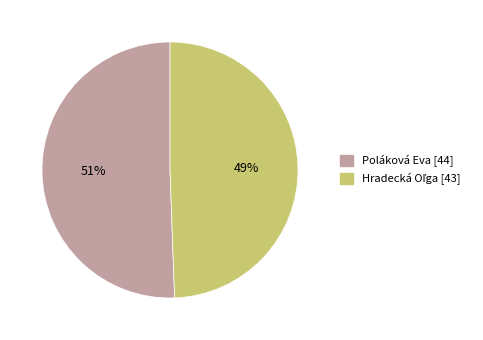

Is there a majority slice in this chart?

Yes